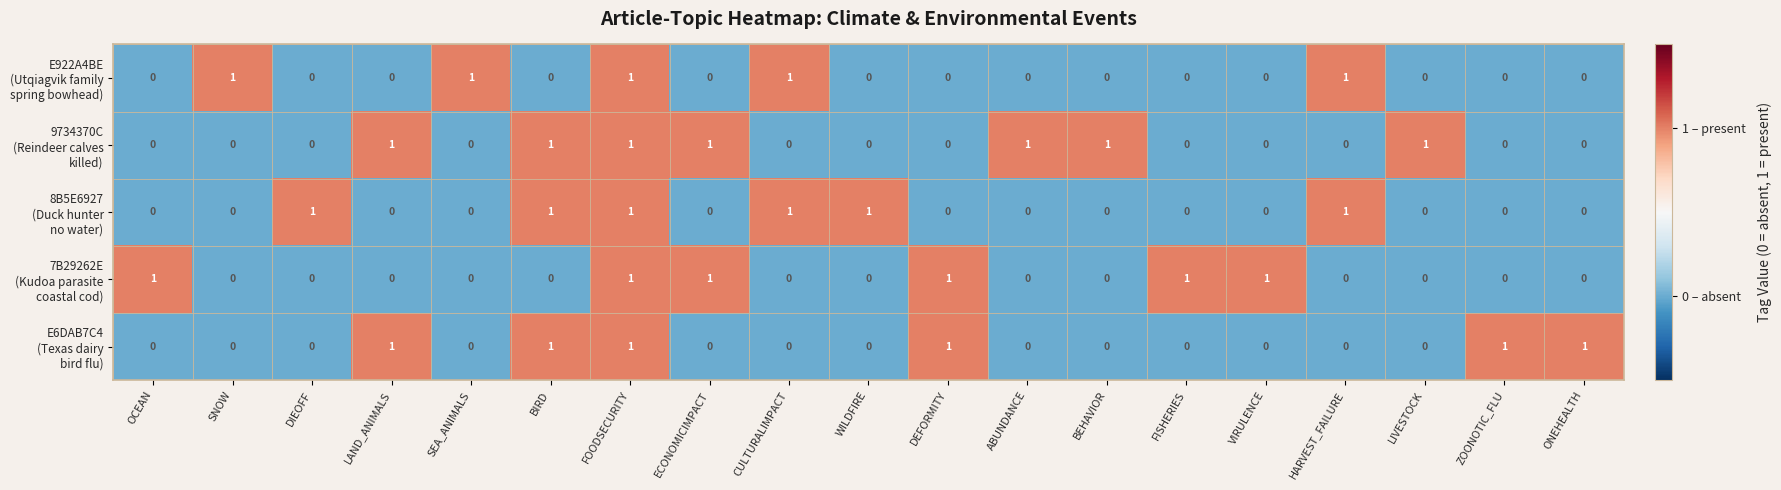

At how many categories does at least one series exceed 0?

19